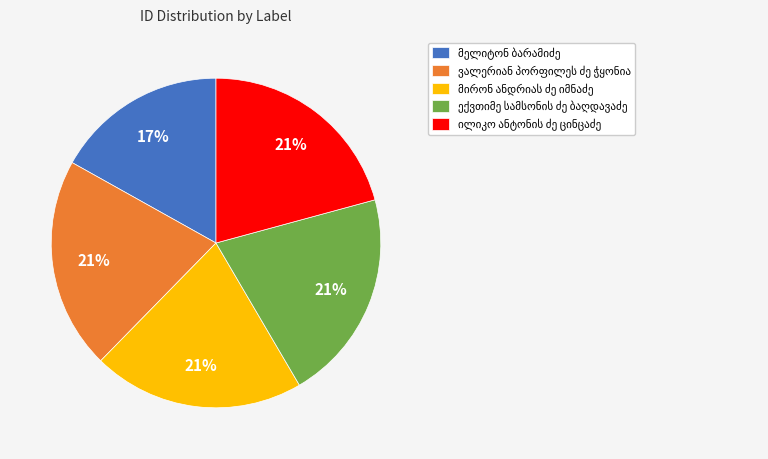

Does any single category account for the majority?

No